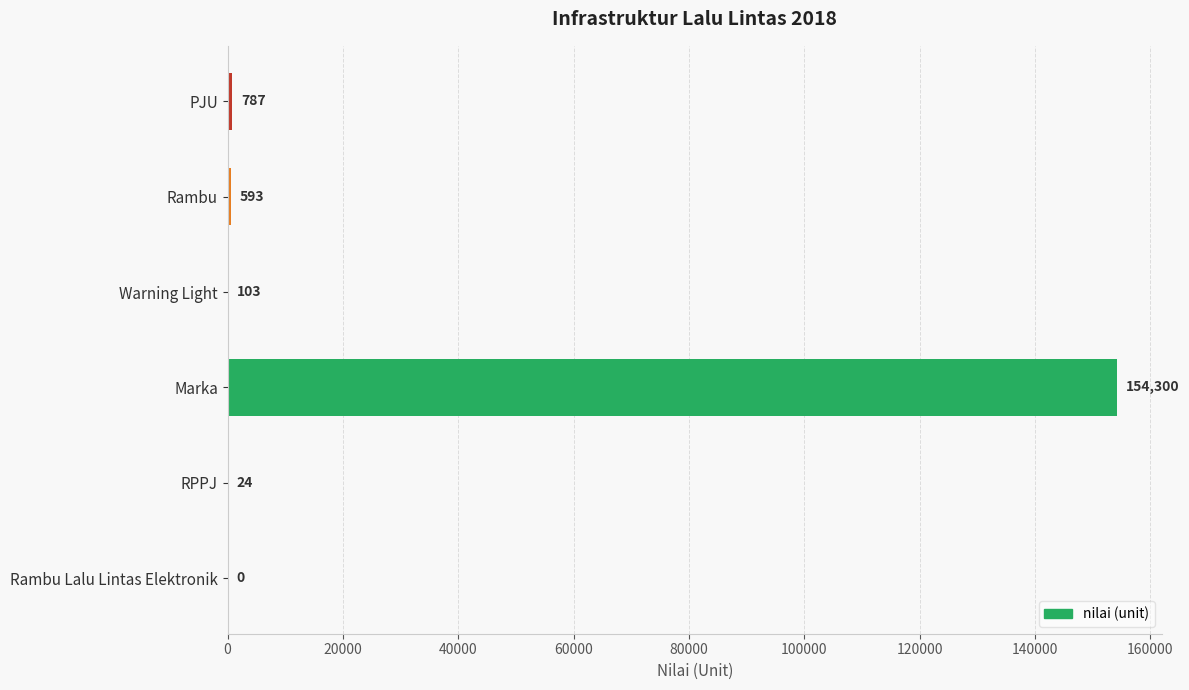

True or false: the data shows 154300 at Marka.

True